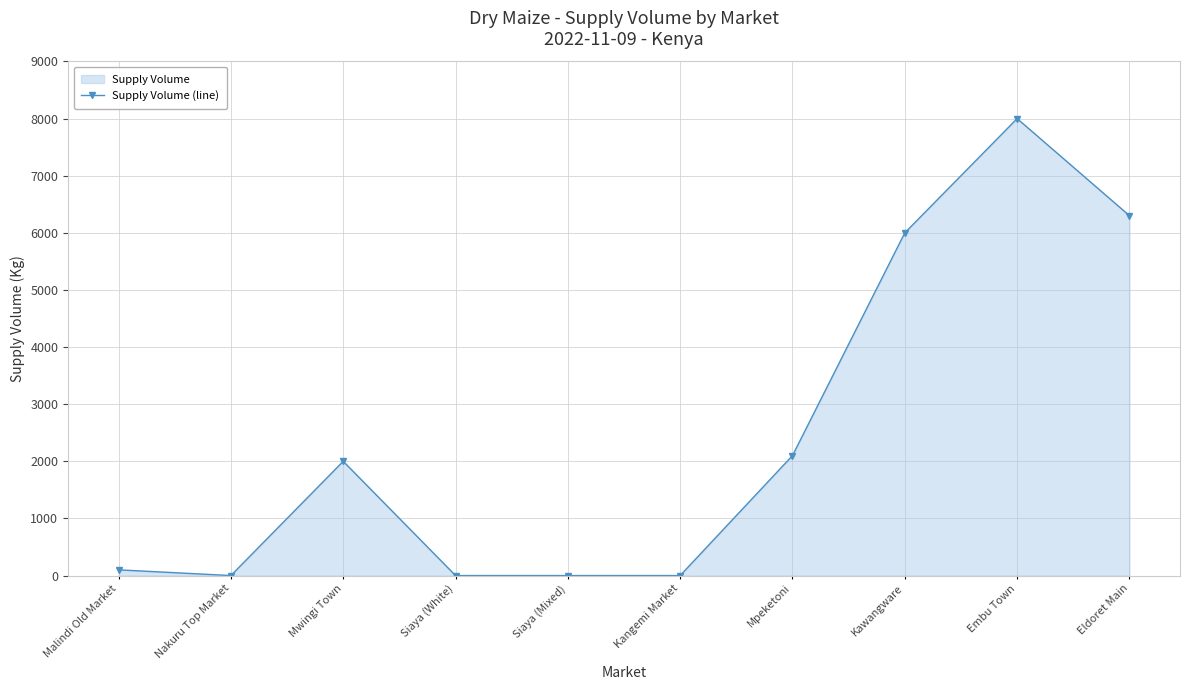

List the labels in order of value, largest first.

Embu Town, Eldoret Main, Kawangware, Mpeketoni, Mwingi Town, Malindi Old Market, Nakuru Top Market, Siaya (White), Siaya (Mixed), Kangemi Market